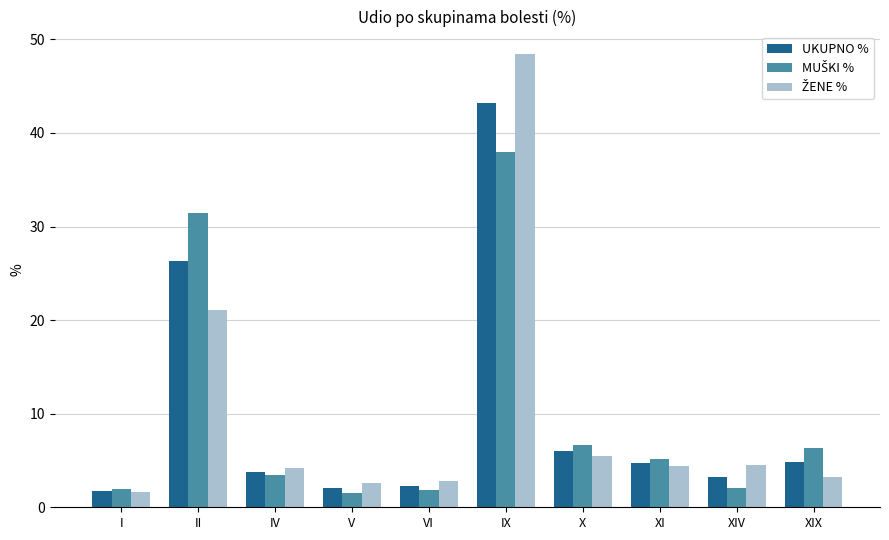

What is the minimum value shown in the chart?

1.6